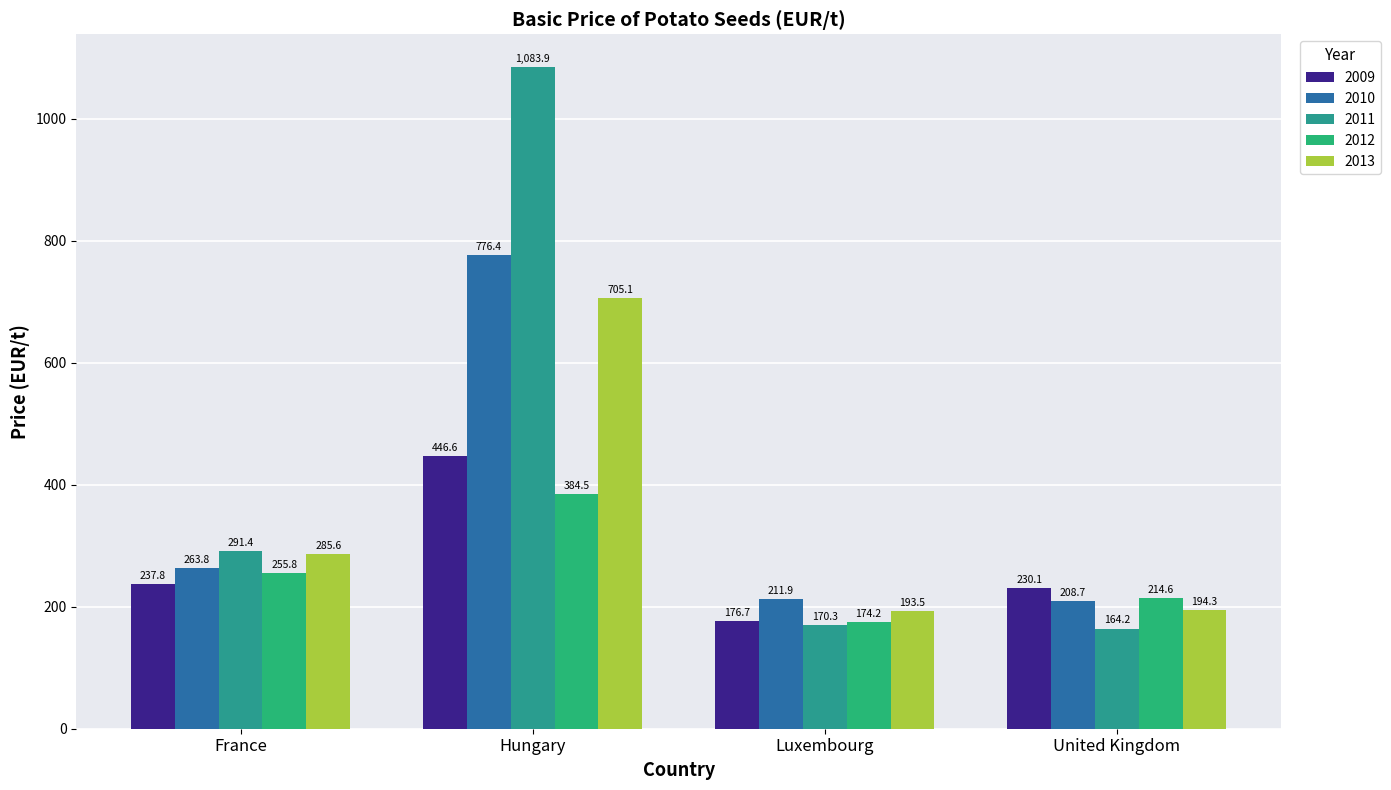

Count the number of data series in this chart.

5